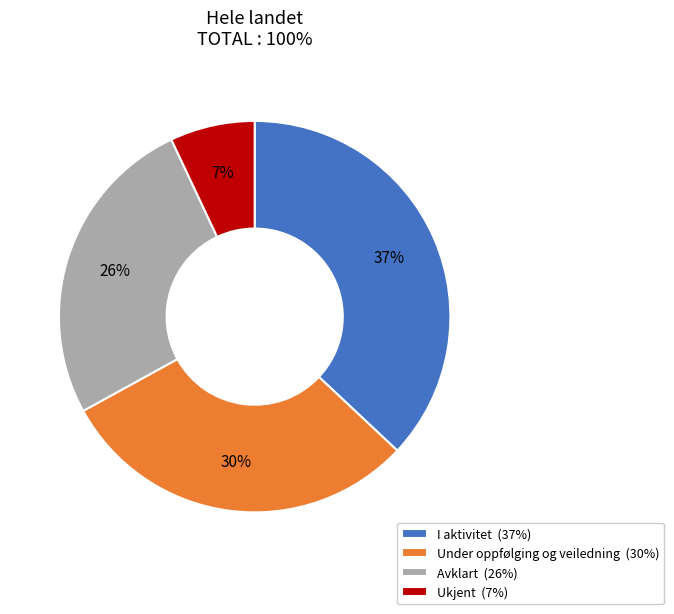

How many slices are in this pie chart?

4